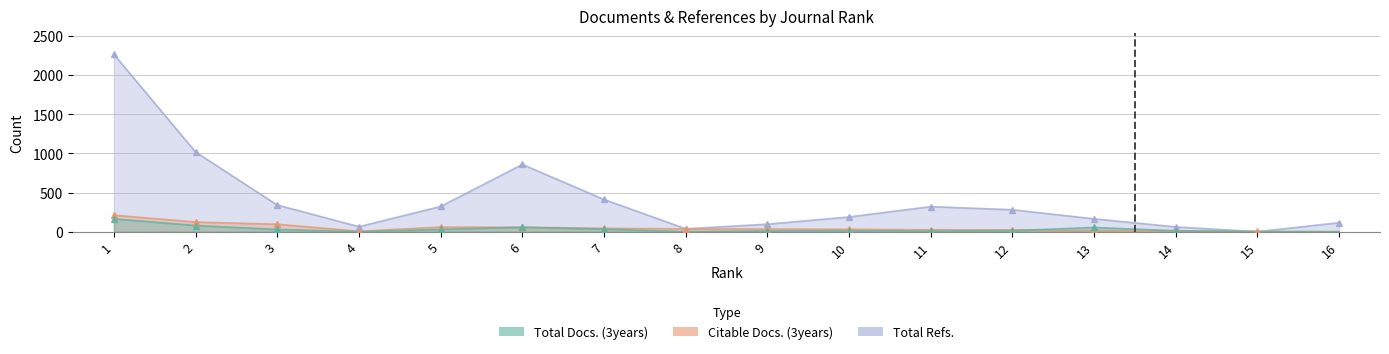

Which has a higher value, 8 or 1?

1